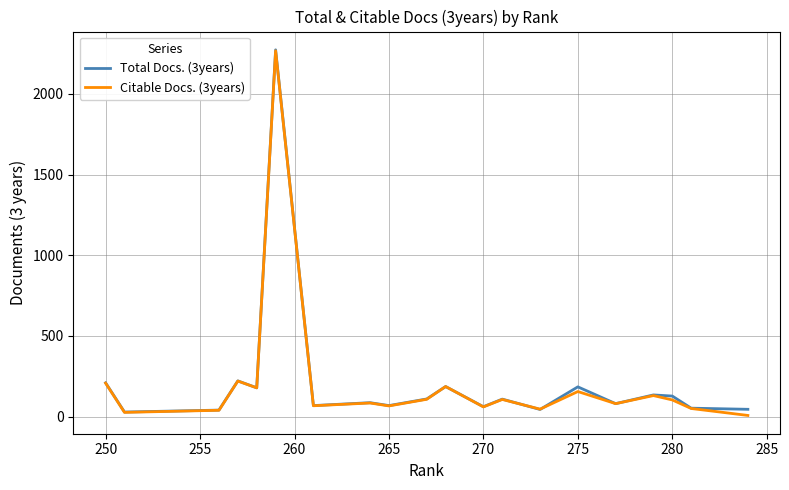

What is the maximum value shown in the chart?

2272